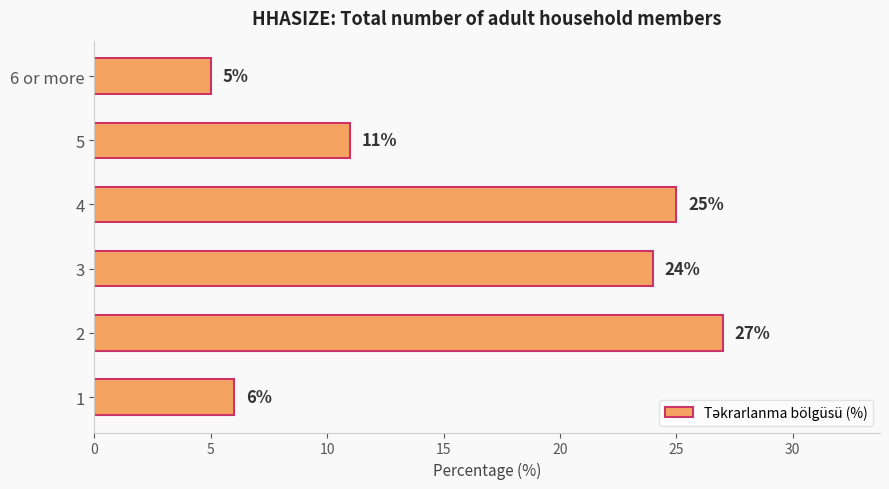

Count the number of data series in this chart.

1